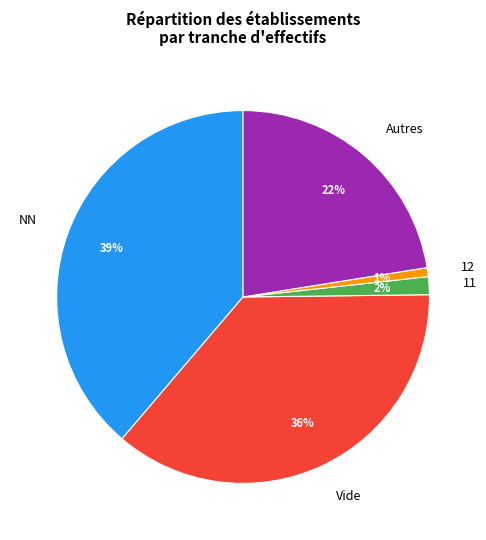

To the nearest percent, what is the difference between the largest and smallest slice percentages?

38%